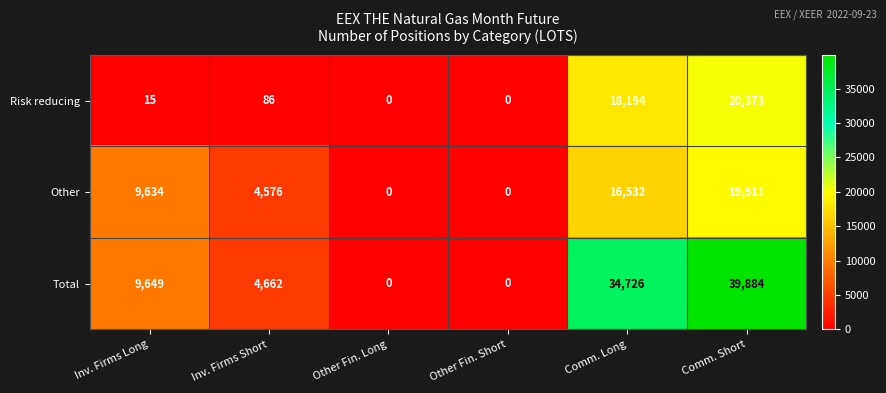

Is the value of Risk reducing at Comm. Long greater than the value of Total at Other Fin. Short?

Yes